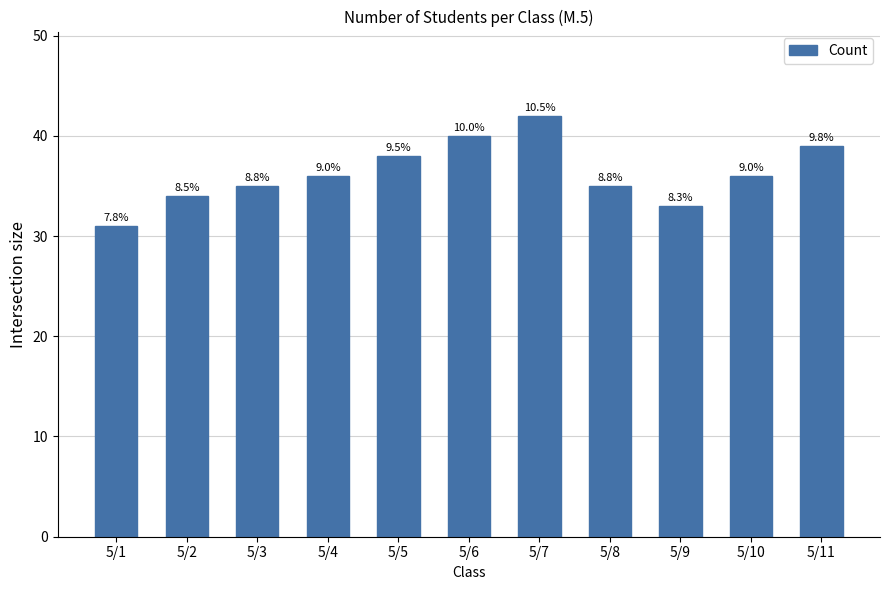

What is the sum of the values at 5/11 and 5/9?

72